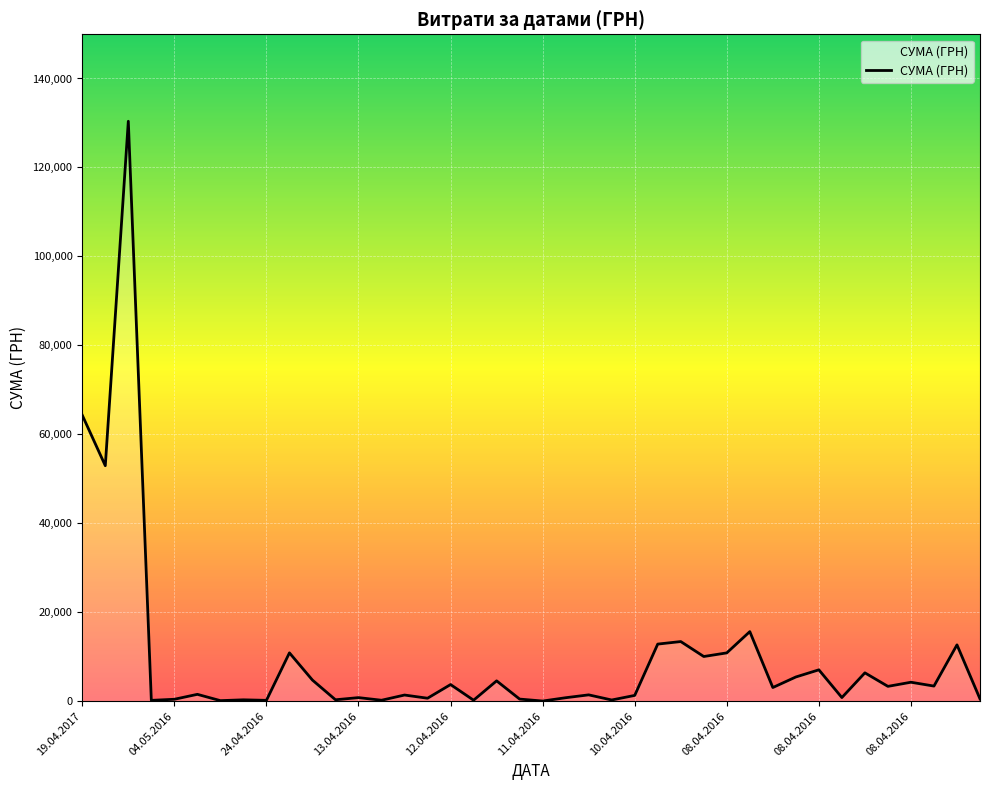

What is the maximum value shown in the chart?

130379.7